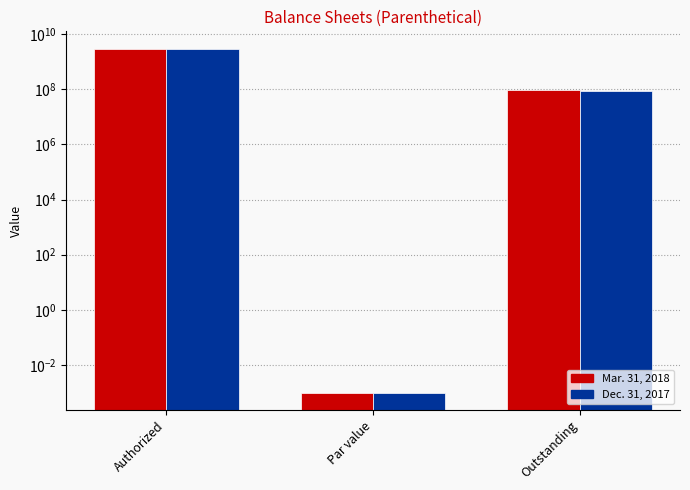

What is the greatest value displayed?

3000000000.0